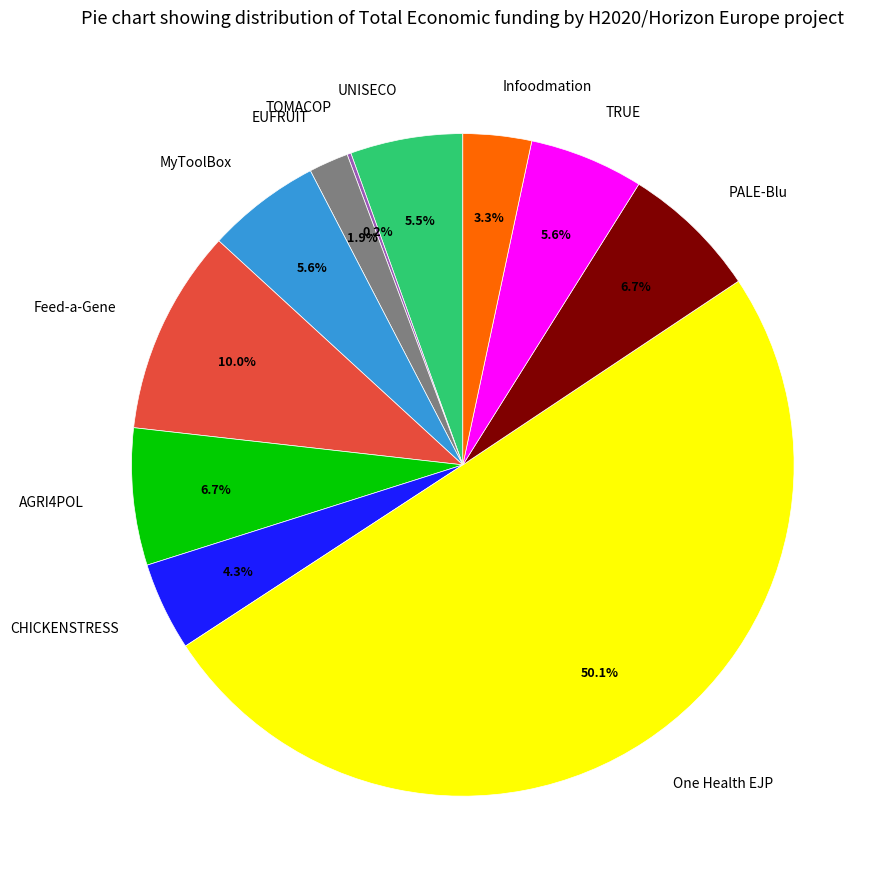

What is the majority slice?

One Health EJP